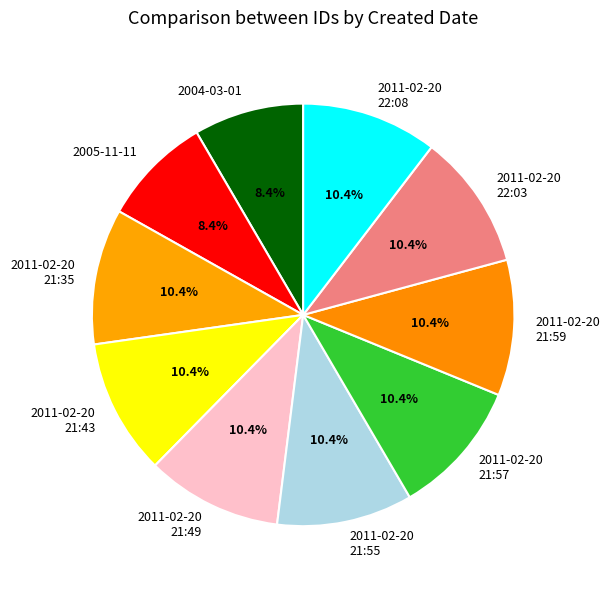

Is there any slice that represents more than half of the pie?

No